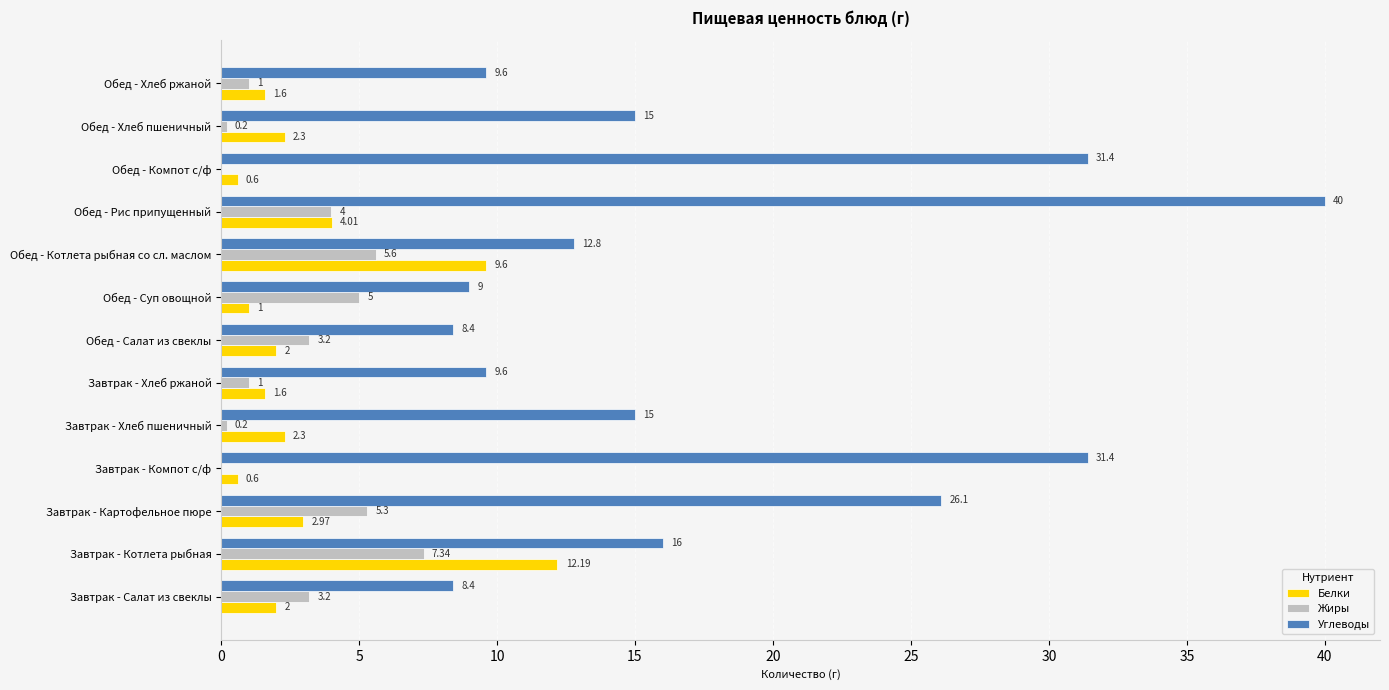

Which category has the highest value across all series?

Обед - Рис припущенный